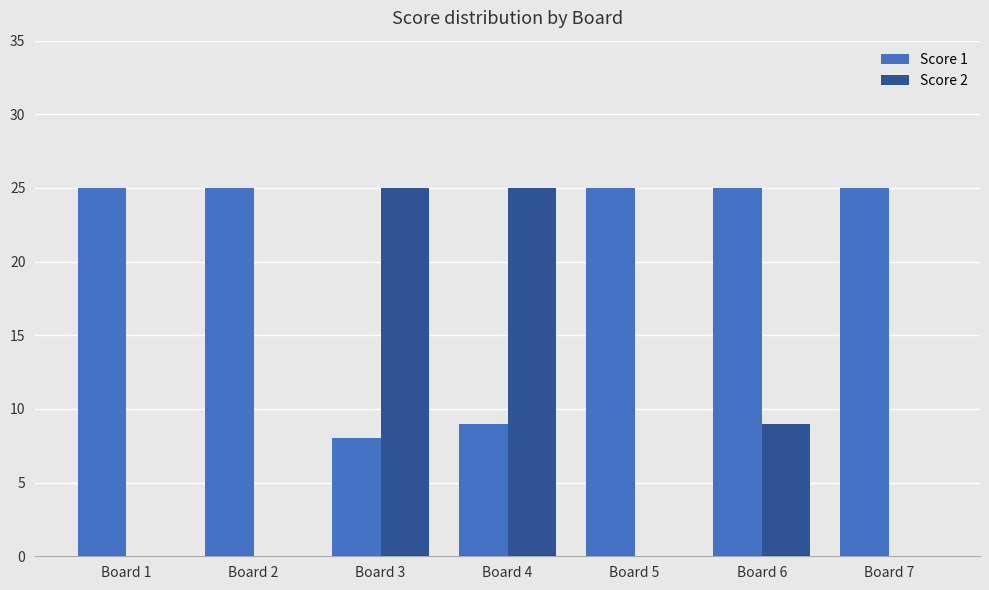

What is the total value across all series at Board 6?

34